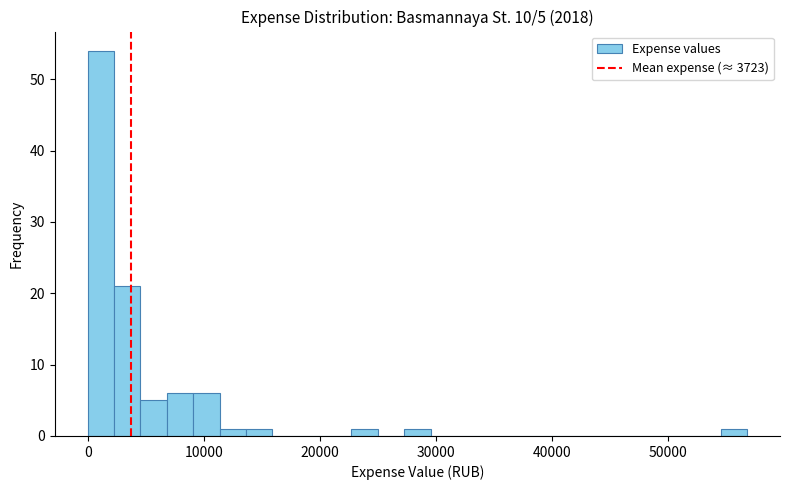

Read against the x-axis, roughly where is the centre of the tallest bar?

1000